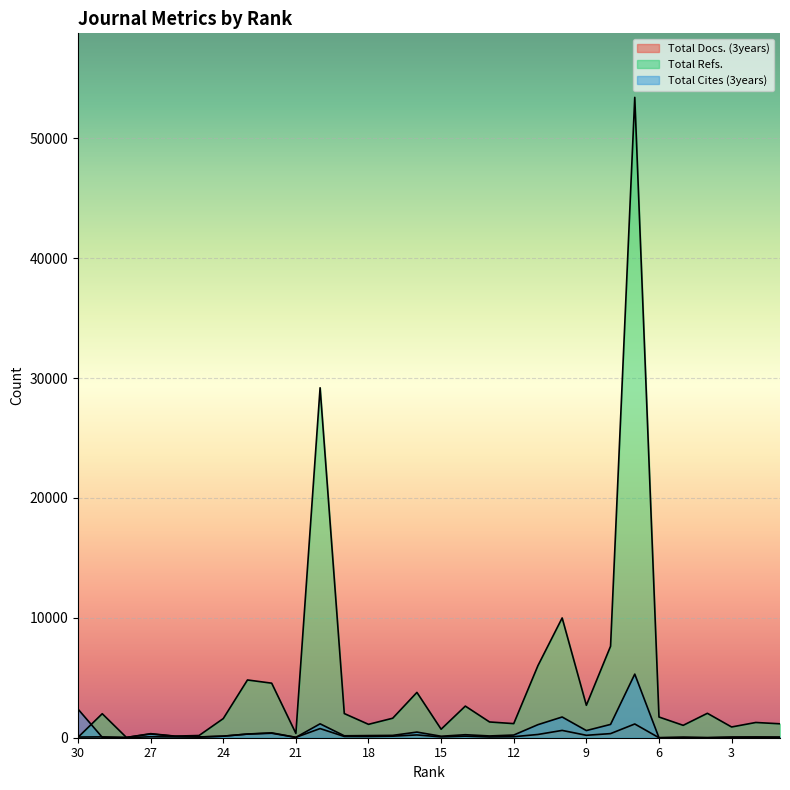

In Total Refs., how many points are higher than both neighbors (excluding endpoints)?

10